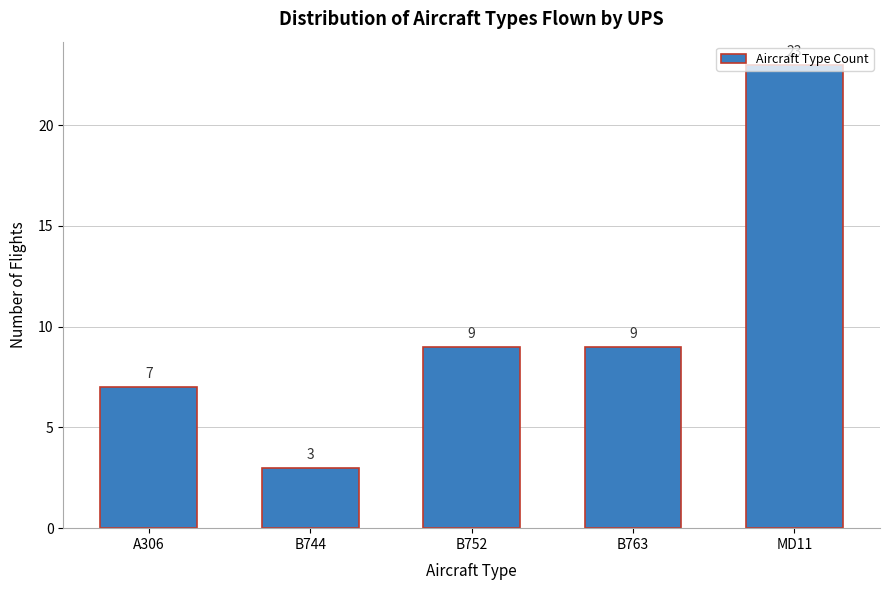

What is the minimum value shown in the chart?

3